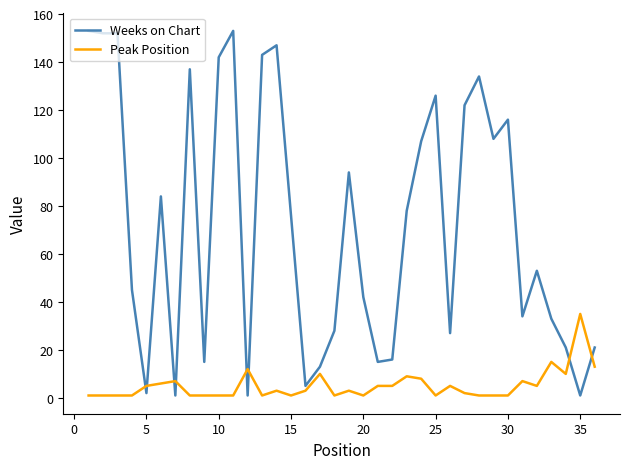

Which series has the largest total across all categories?

Weeks on Chart